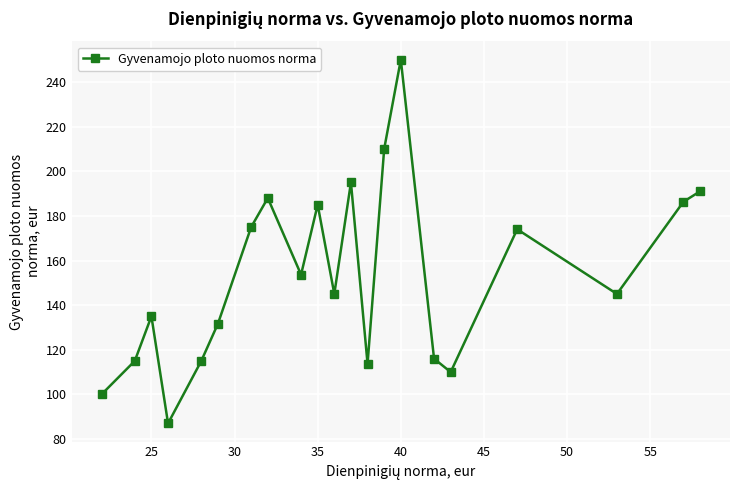

How many interior local valleys (lower than both neighbors) does the data have?

6